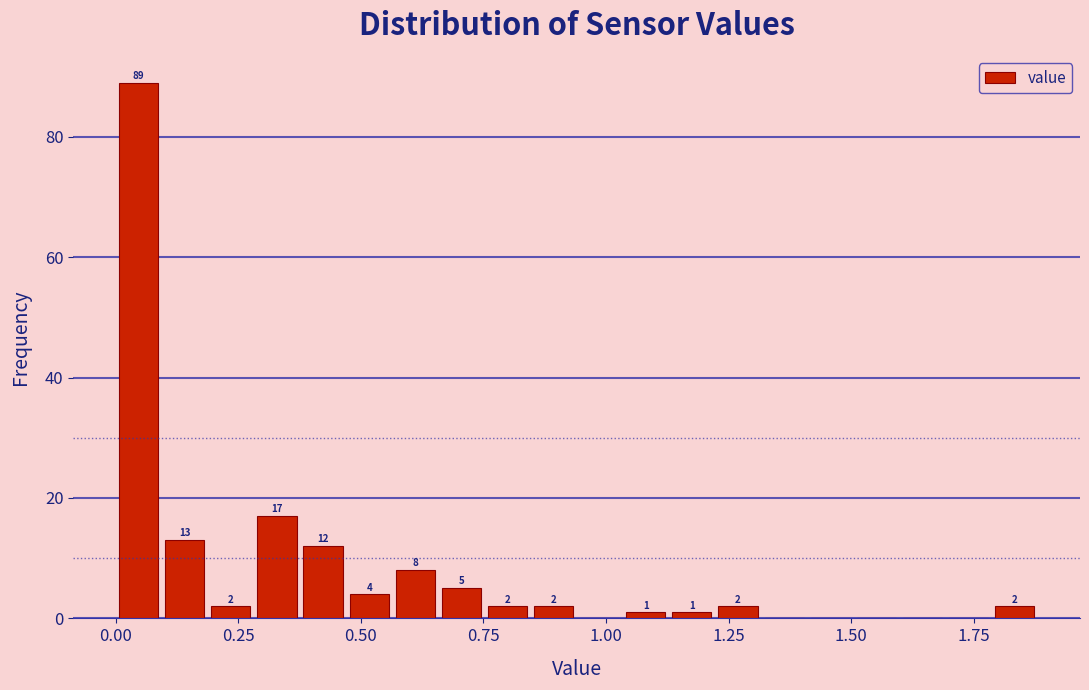

Read against the x-axis, roughly where is the centre of the tallest bar?

0.05